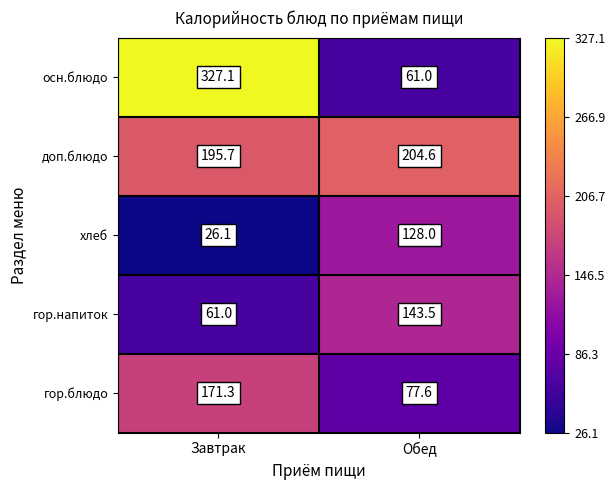

Between Завтрак and Обед, which series saw the biggest shift?

осн.блюдо